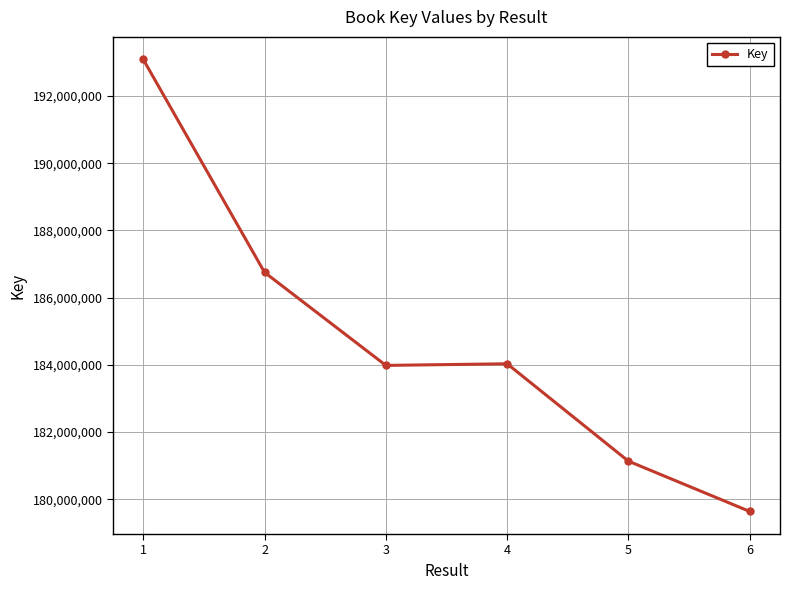

Is it true that the value at 6 is 179635470?

True